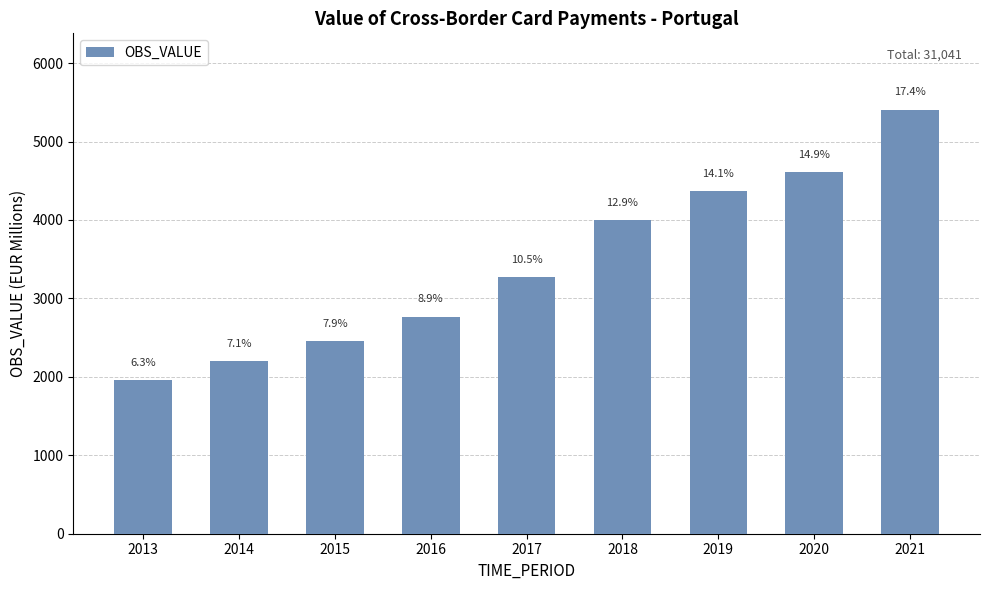

Rank the categories by value from lowest to highest.

2013, 2014, 2015, 2016, 2017, 2018, 2019, 2020, 2021